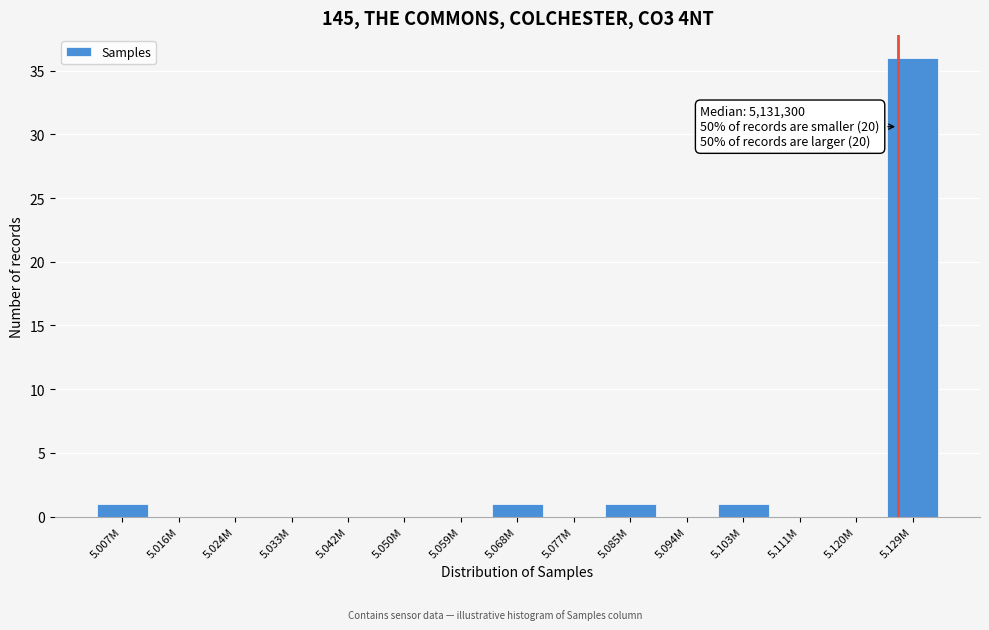

Reading left to right, what are all the values shown in this chart?

5.007M=1	5.016M=0	5.024M=0	5.033M=0	5.042M=0	5.050M=0	5.059M=0	5.068M=1	5.077M=0	5.085M=1	5.094M=0	5.103M=1	5.111M=0	5.120M=0	5.129M=36